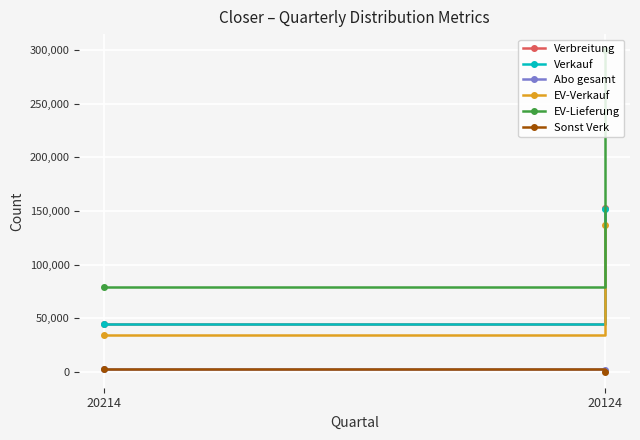

List the series in order of their peak value, highest first.

EV-Lieferung, Verbreitung, Verkauf, EV-Verkauf, Abo gesamt, Sonst Verk